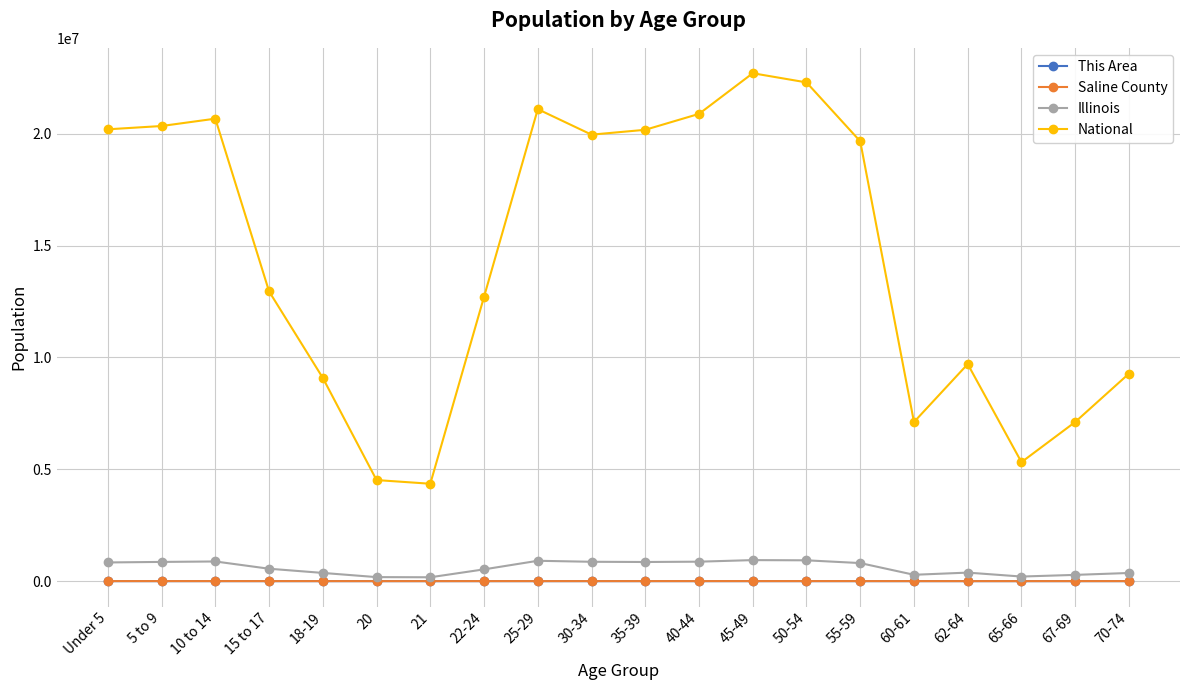

In Saline County, how many points are lower than both neighbors (excluding endpoints)?

4